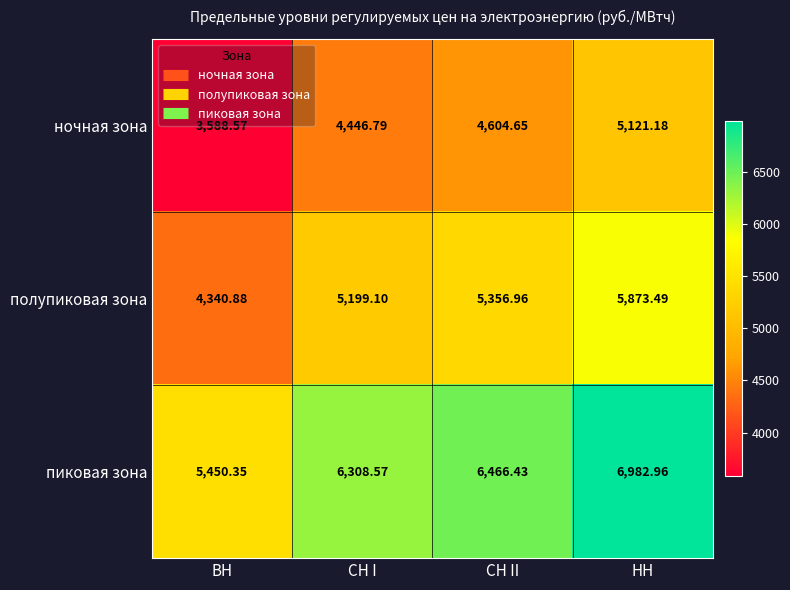

What is the greatest value displayed?

6983.0